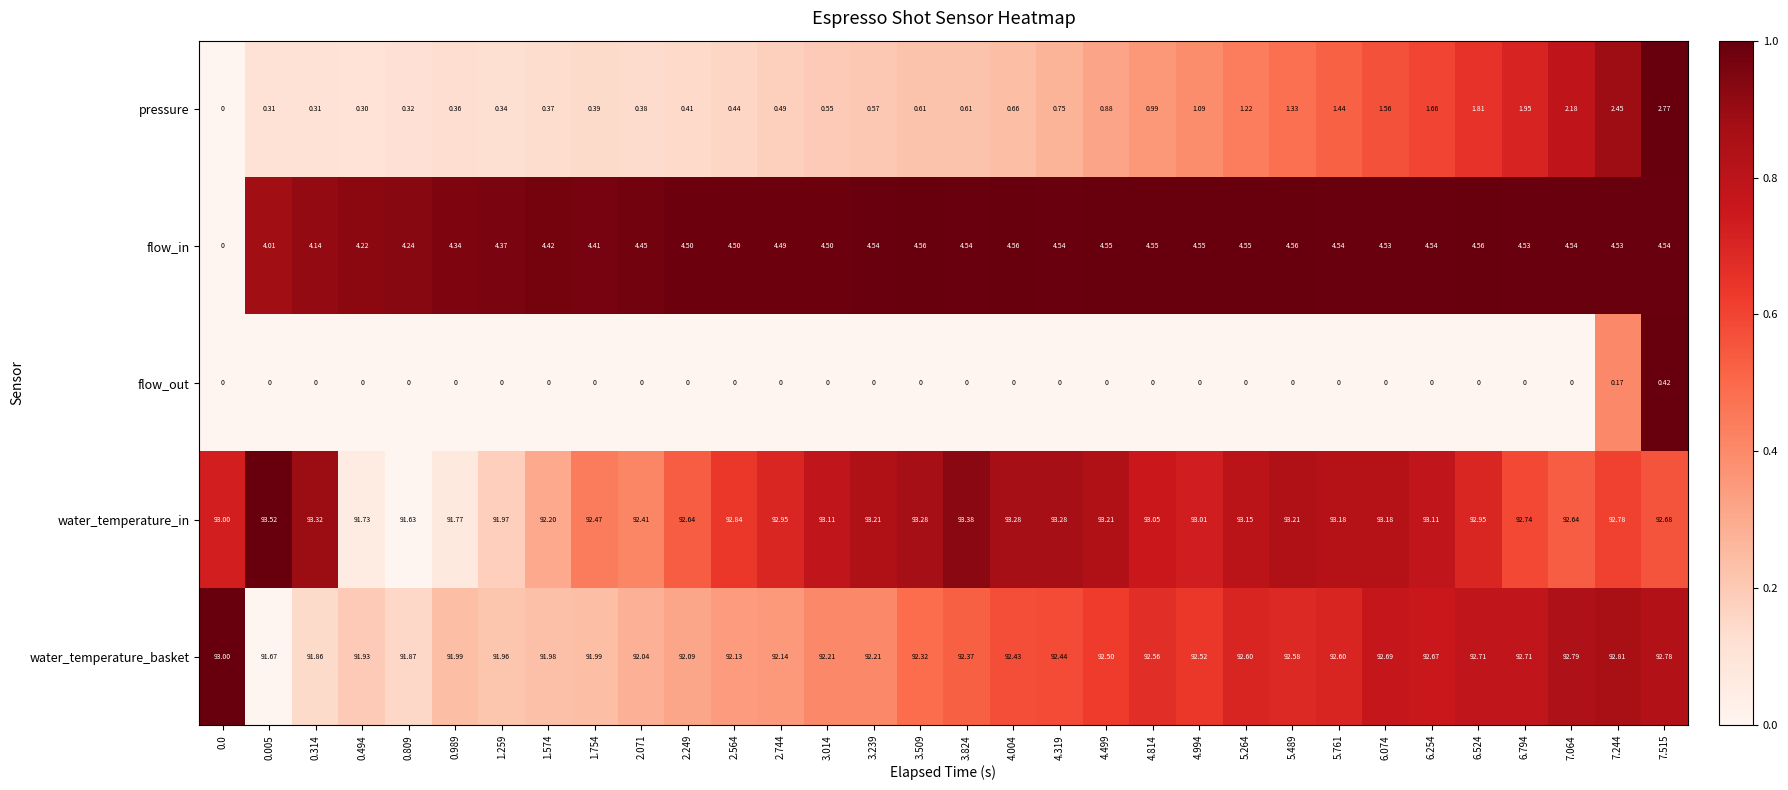

Is the value of flow_out at 7.515 greater than the value of pressure at 1.754?

Yes